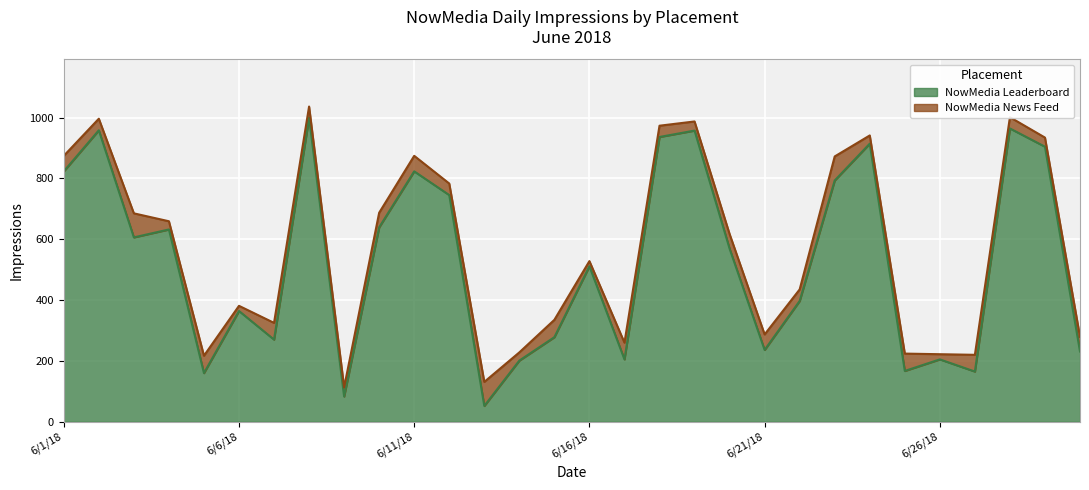

What is the value of the 17th point from the left?

205